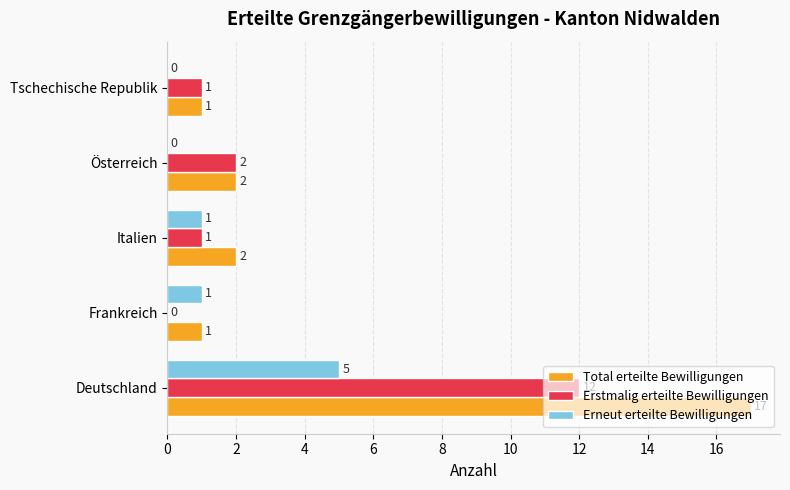

Between Deutschland and Österreich, which series saw the biggest shift?

Total erteilte Bewilligungen